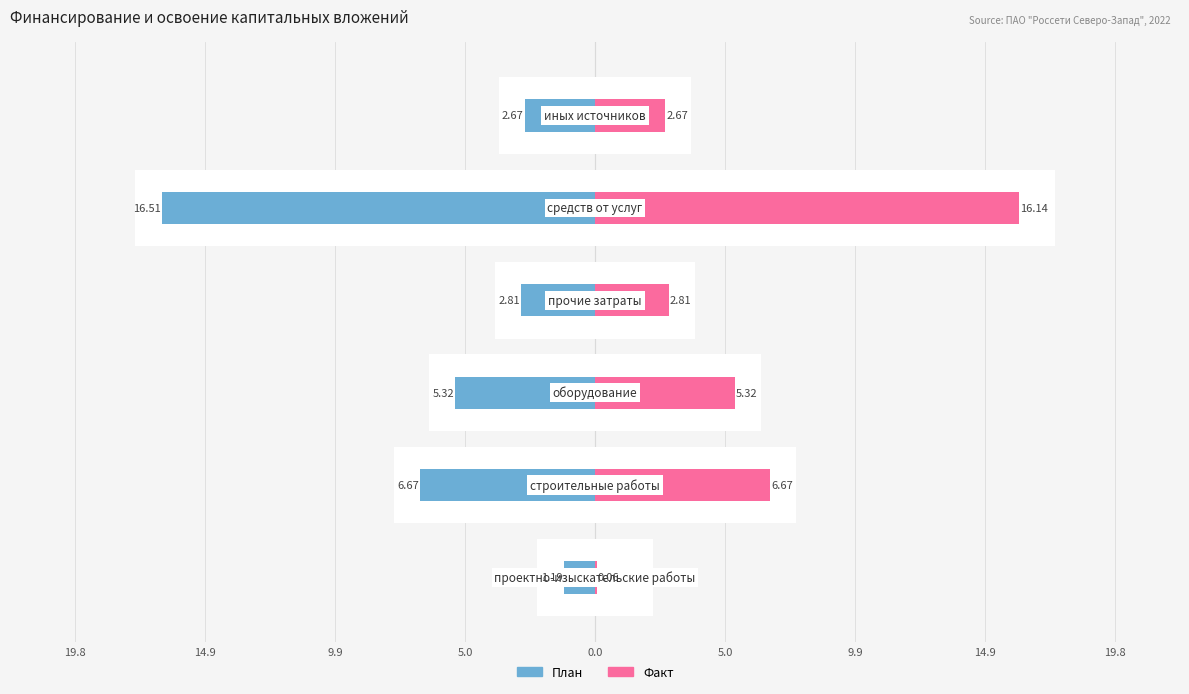

What are all the series names shown in the legend?

План, Факт